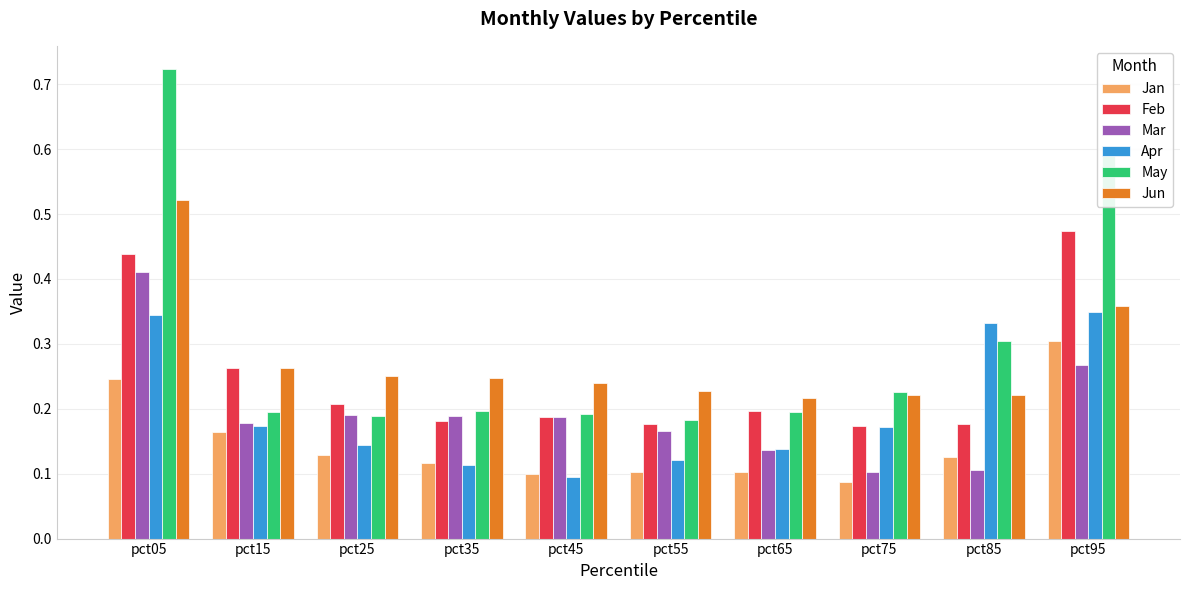

True or false: May has a value of 0.2 at pct95.

False